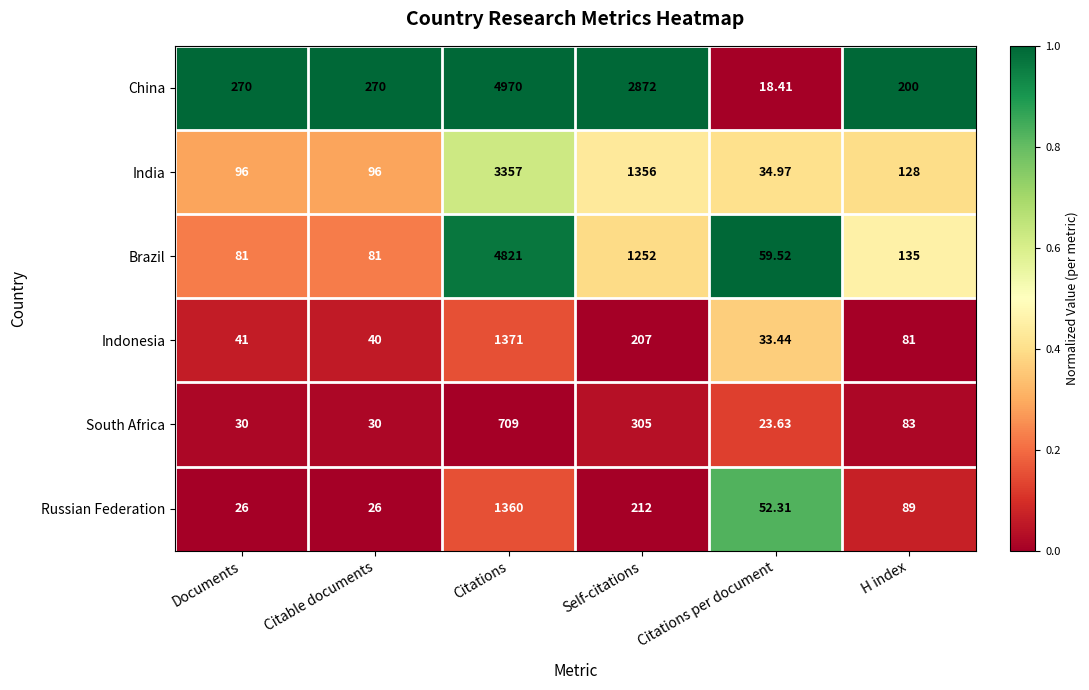

List the series in order of their peak value, highest first.

China, Brazil, India, Indonesia, Russian Federation, South Africa